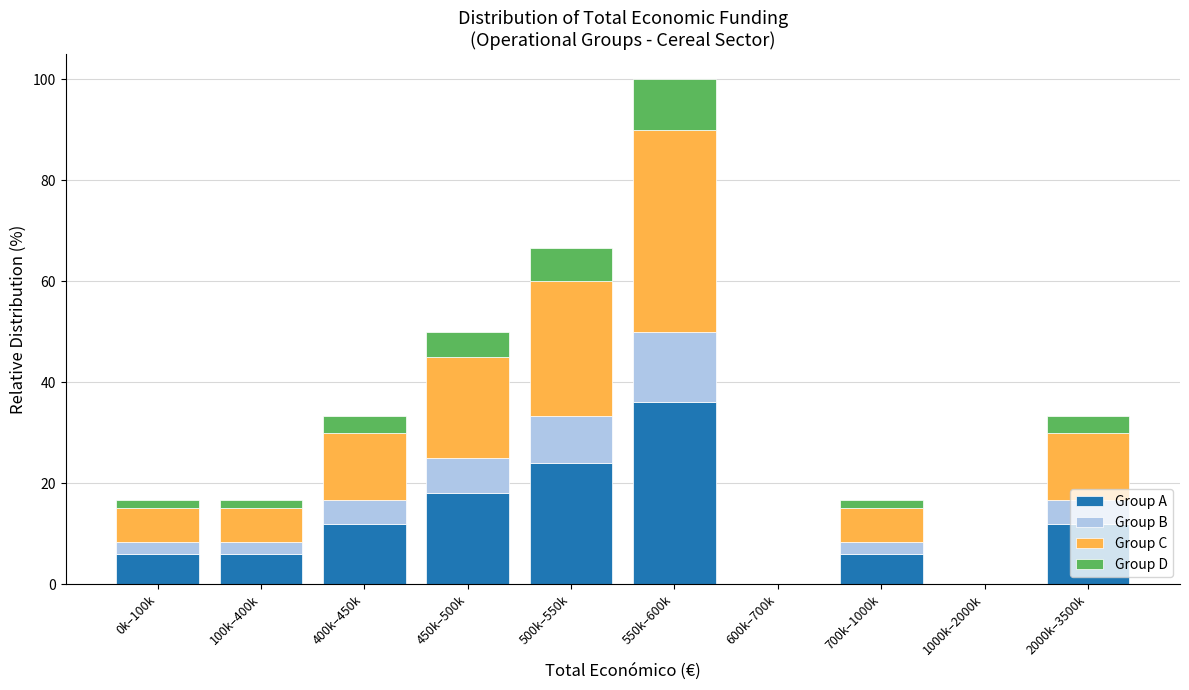

What is the sum of all Group A values?

120.0